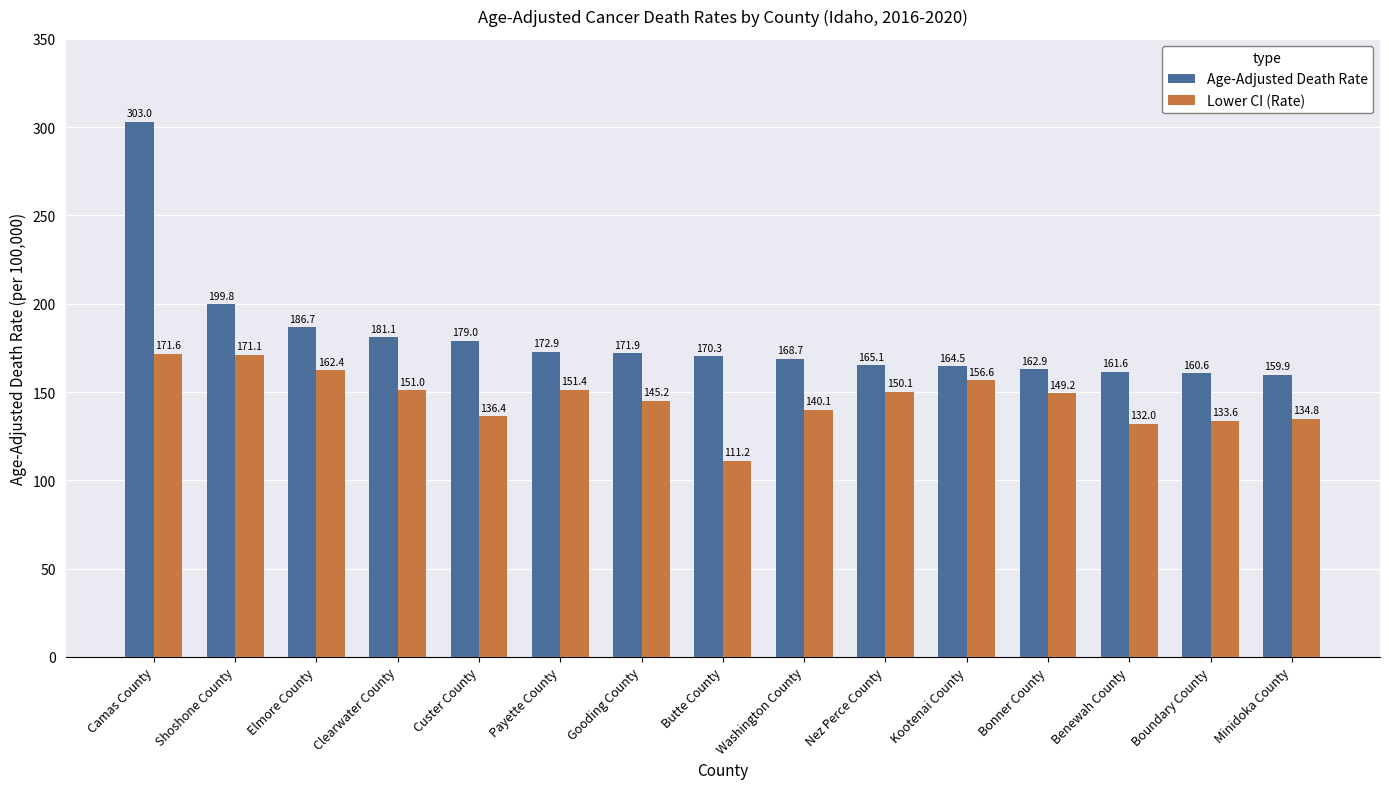

At which category is the sum across all series the highest?

Camas County